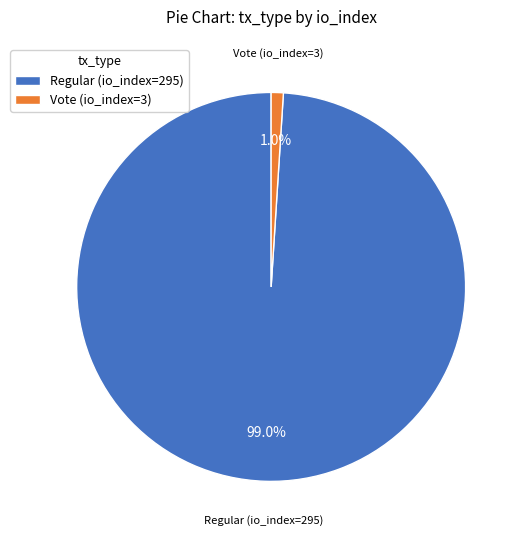

How many slices are in this pie chart?

2